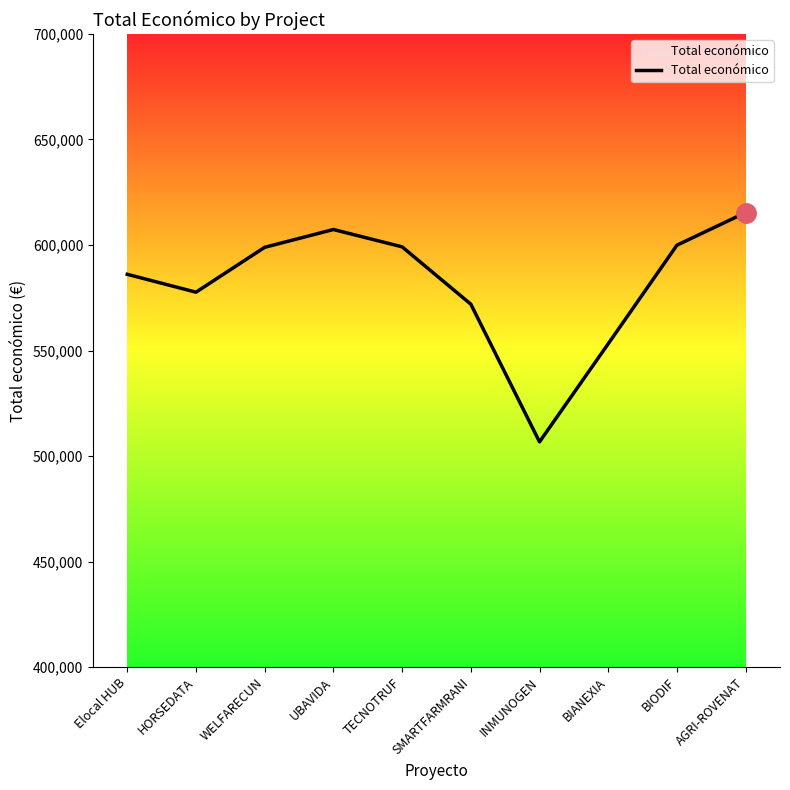

What is the change in value from WELFARECUN to SMARTFARMRANI?

-26944